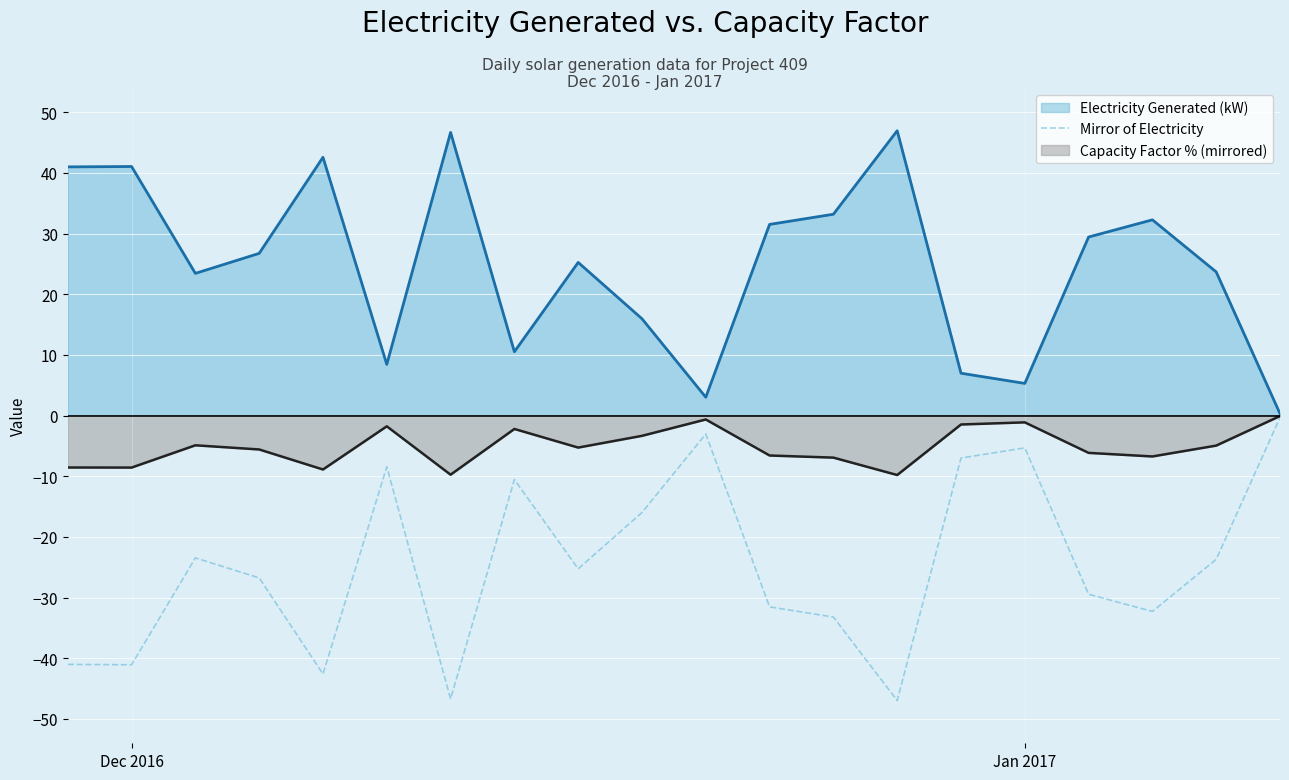

The value of Electricity Generated (kW) at Jan 2017 is 5.3. True or false?

True